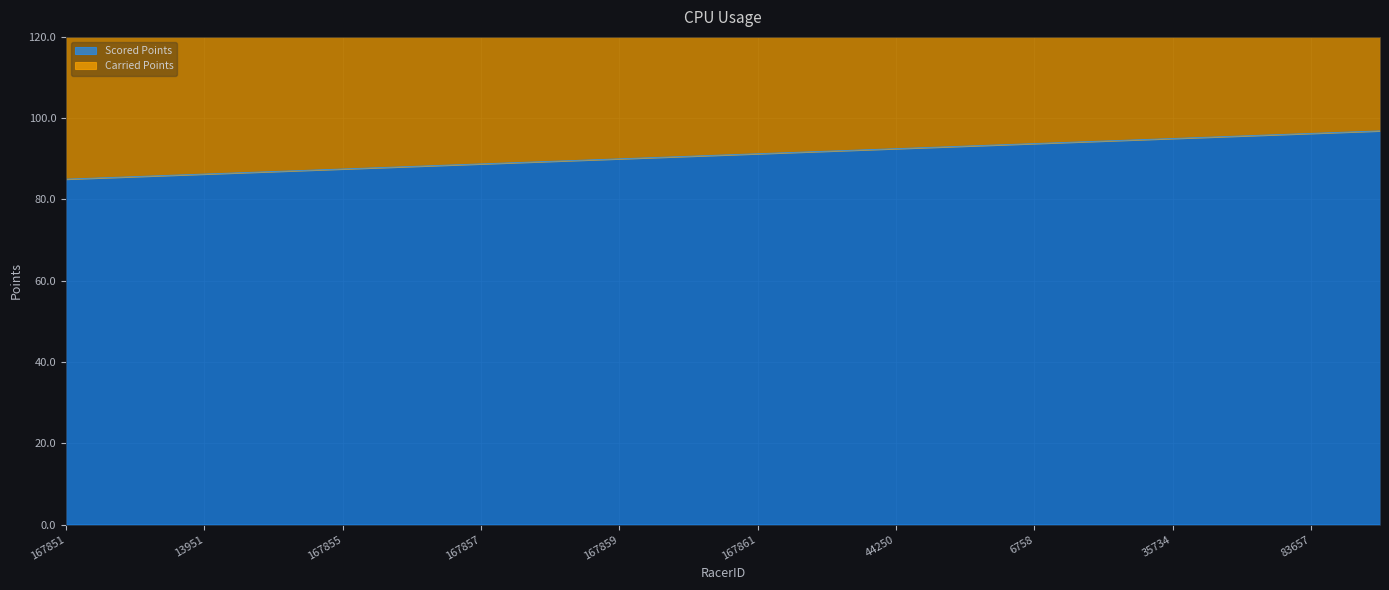

What is the difference between the second highest and minimum values?

11.2